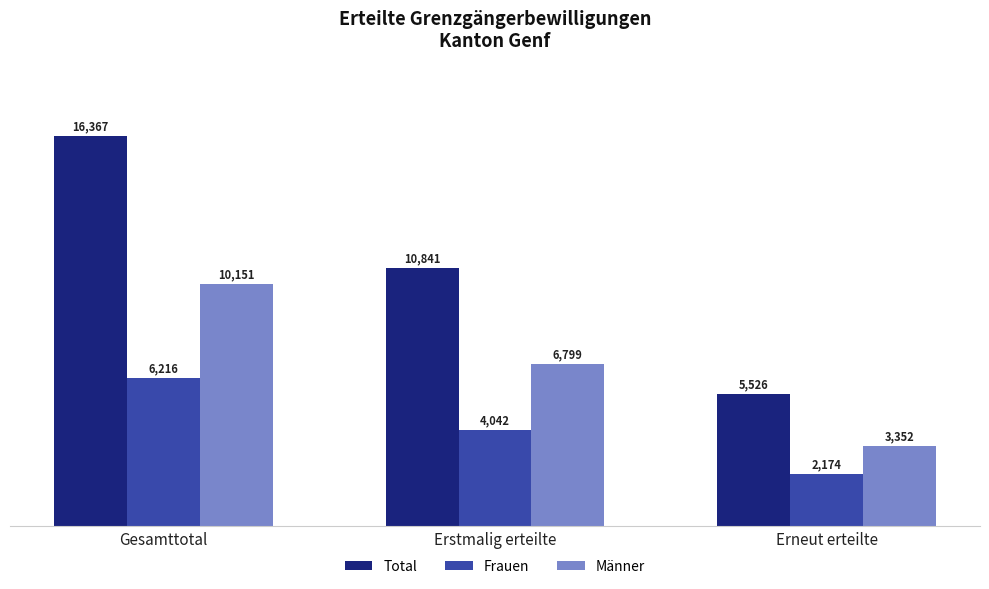

True or false: Frauen has a value of 1883 at Erstmalig erteilte.

False